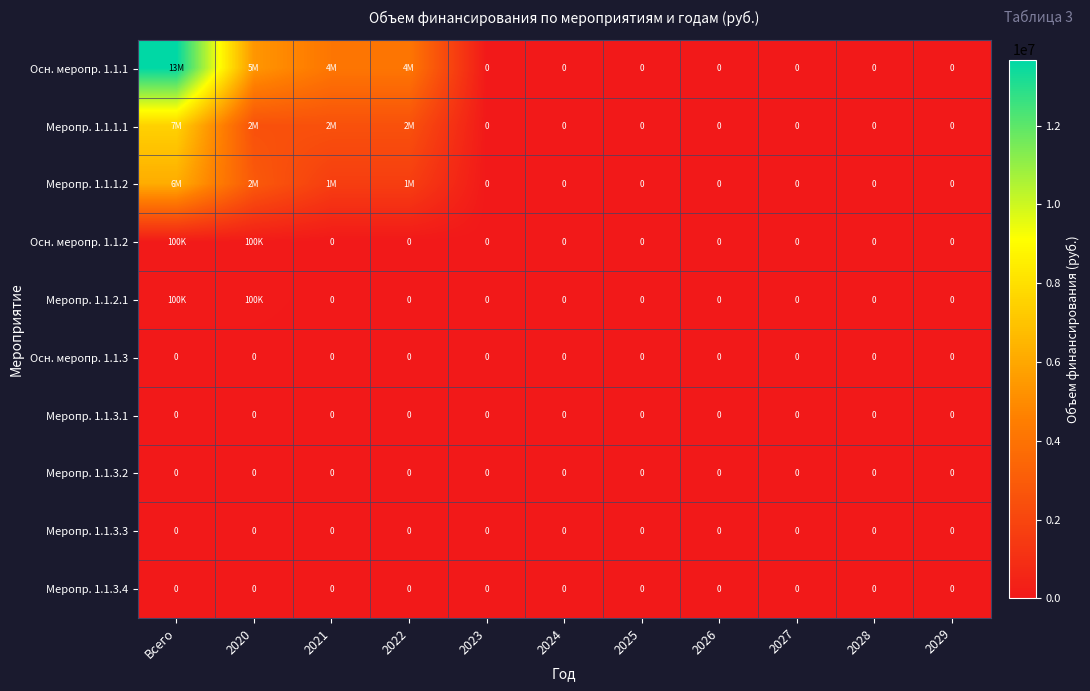

Which series has the largest total across all categories?

Осн. меропр. 1.1.1